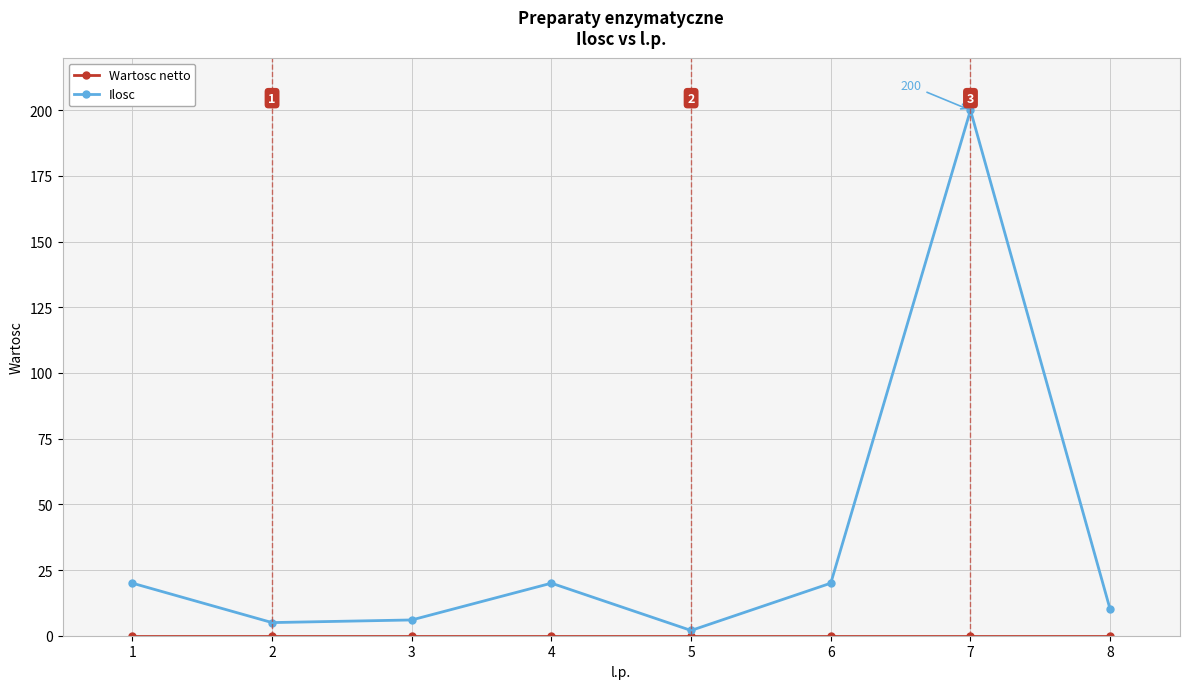

At which category is the sum across all series the highest?

7